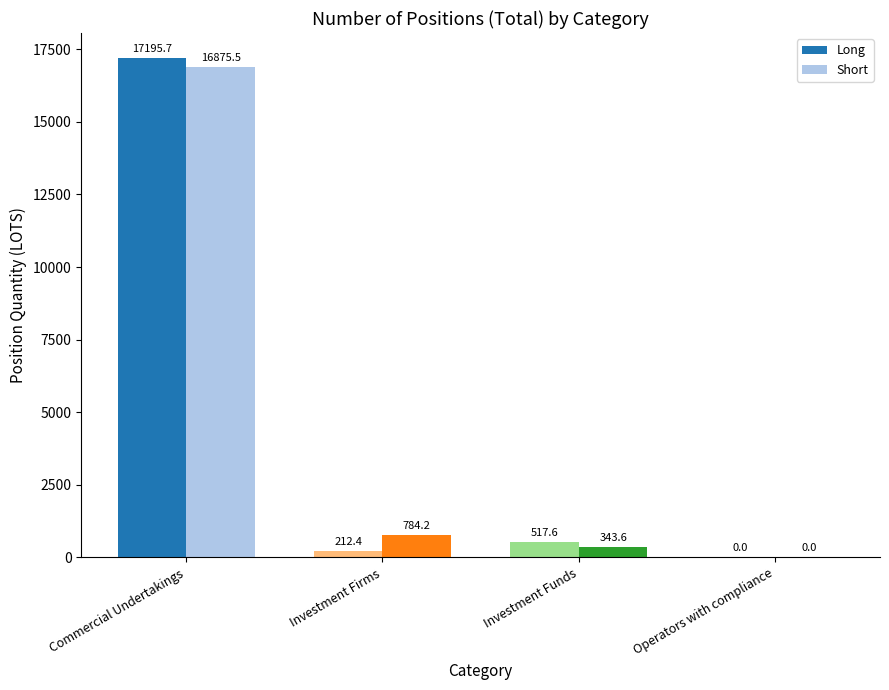

Between Investment Firms and Operators with compliance, which series saw the biggest shift?

Short